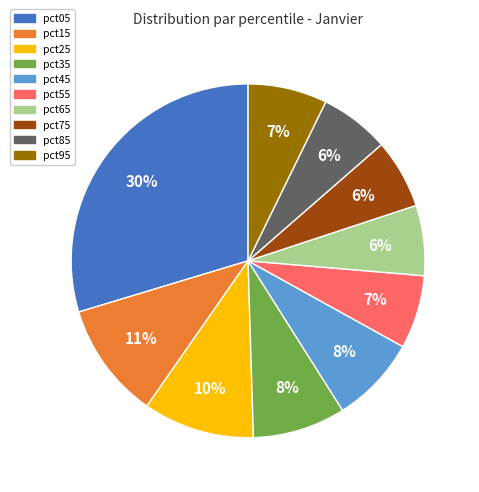

To the nearest percent, what is the average slice percentage?

10%